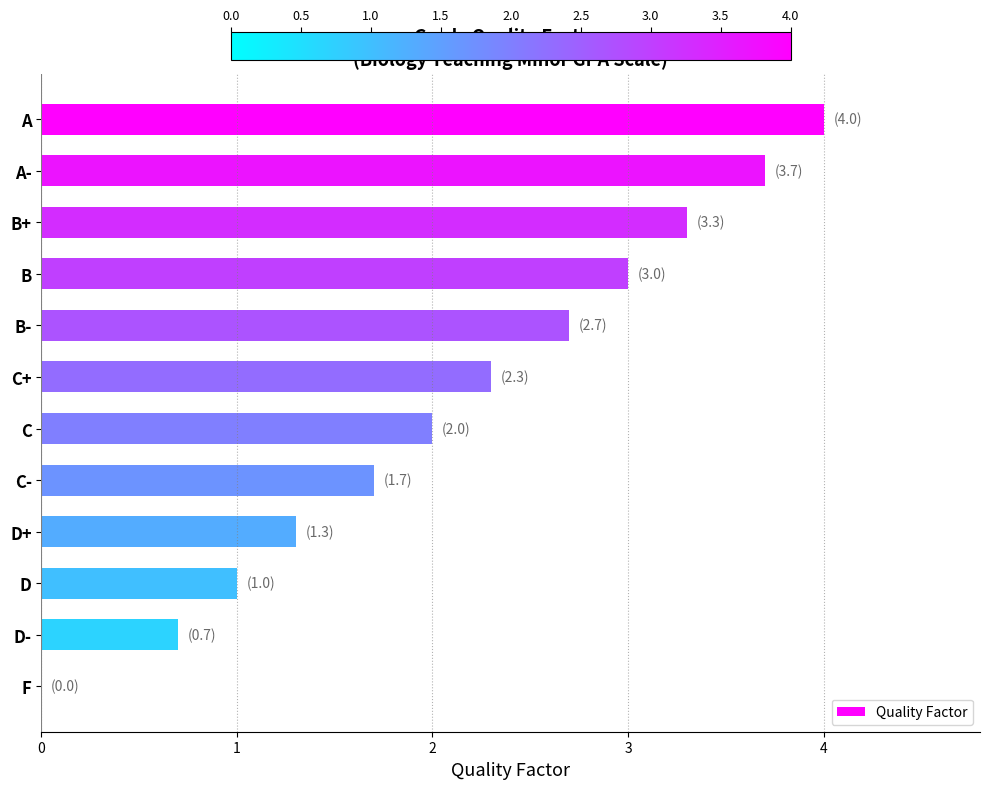

What value does the data have at A-?

3.7